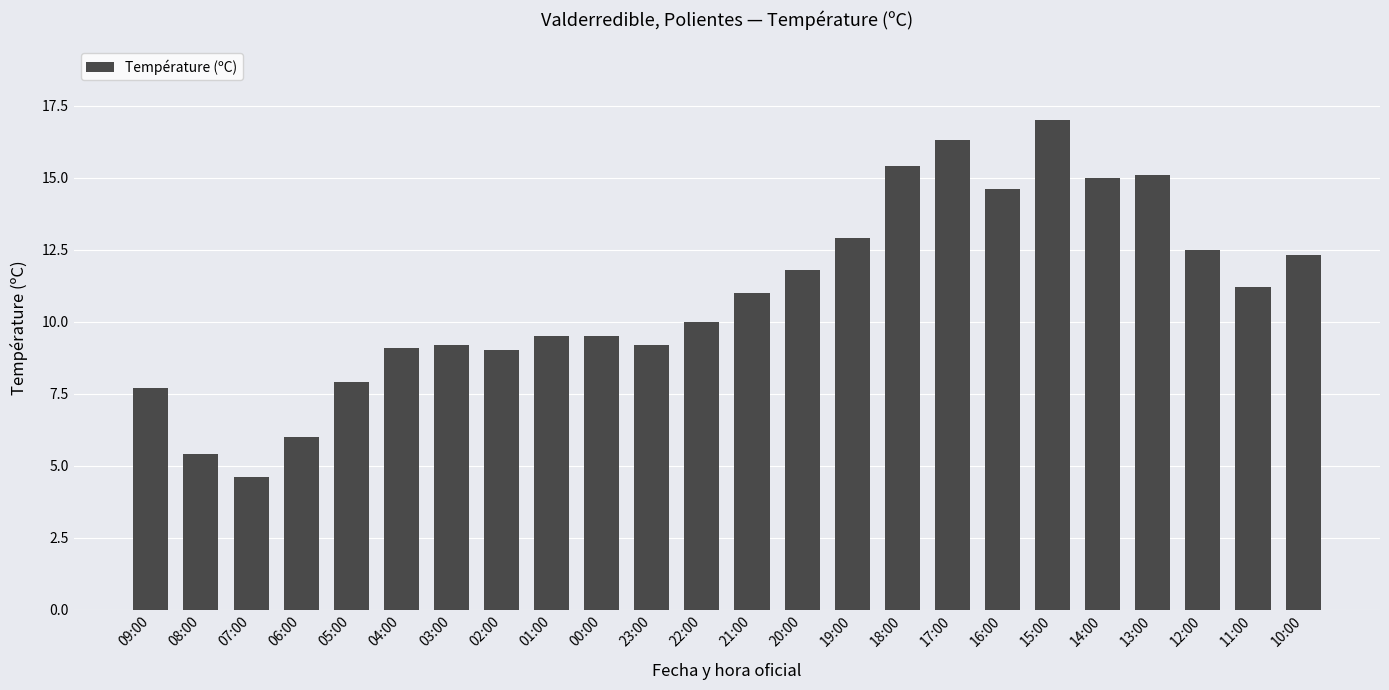

Which category has the highest value across all series?

15:00